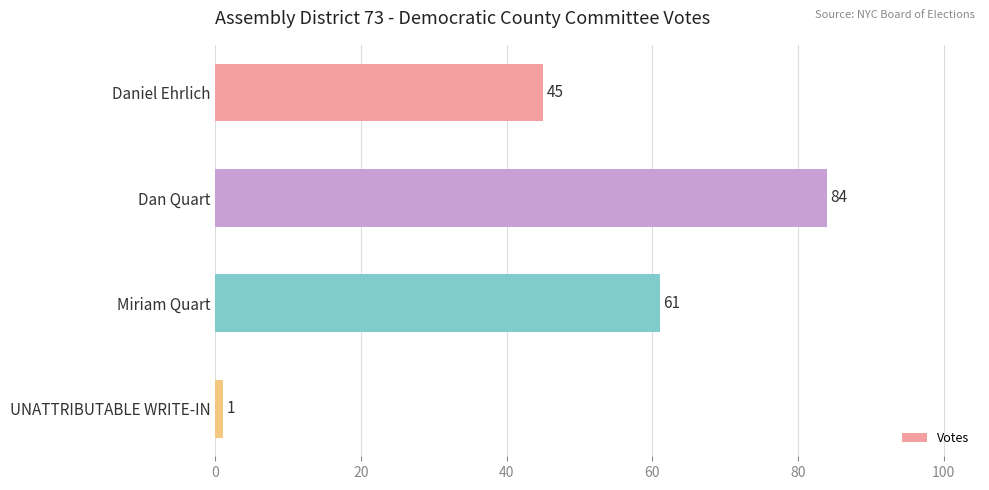

What is the difference between the maximum and minimum values?

83